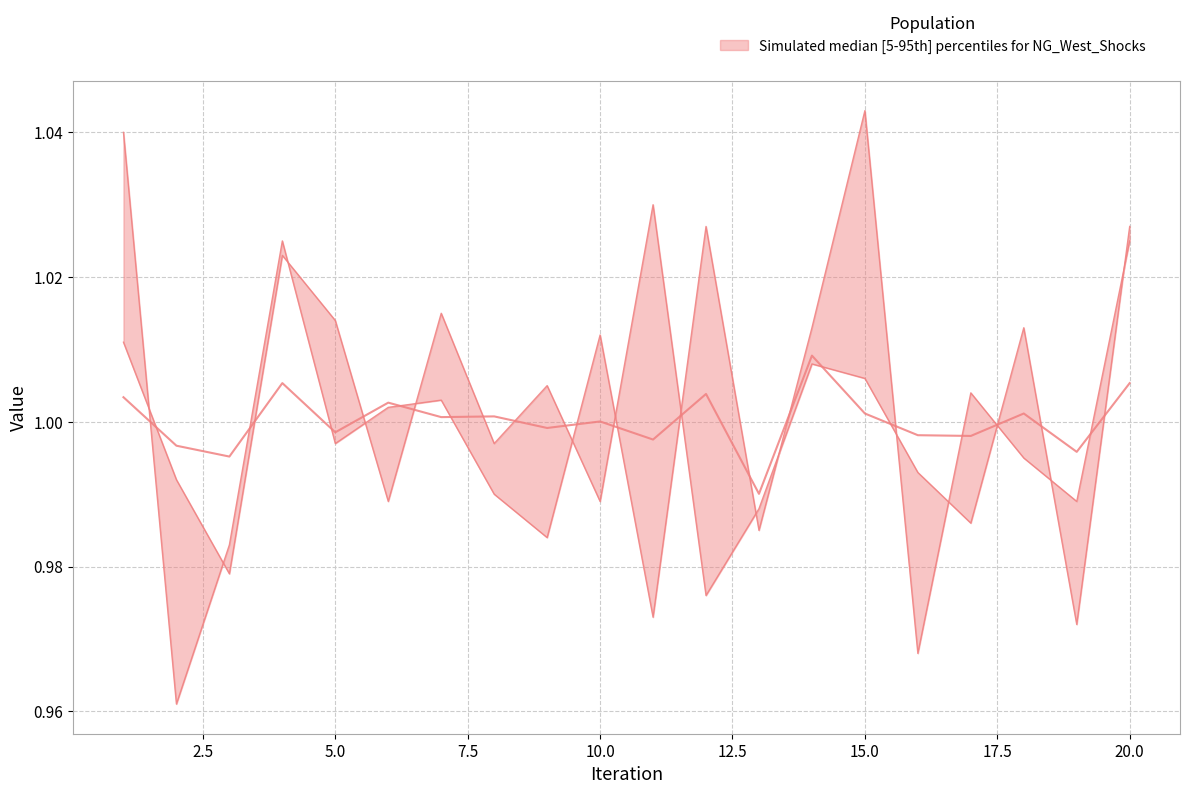

What is the average value of the median series?

1.0